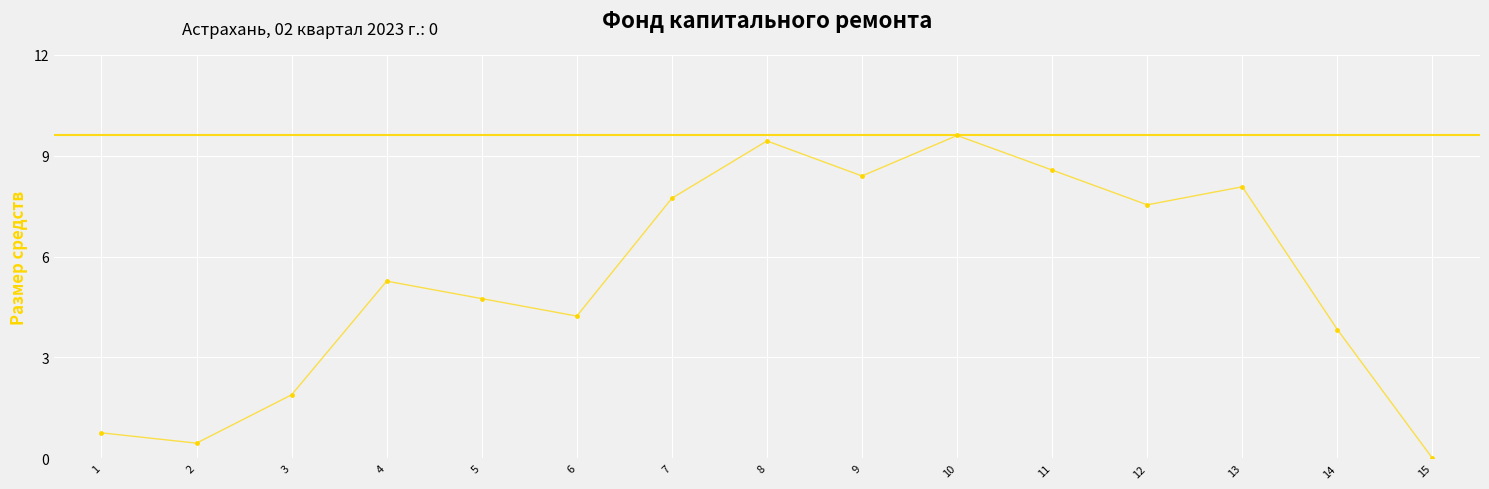

What is the range of Y values (max minus min)?

9.6